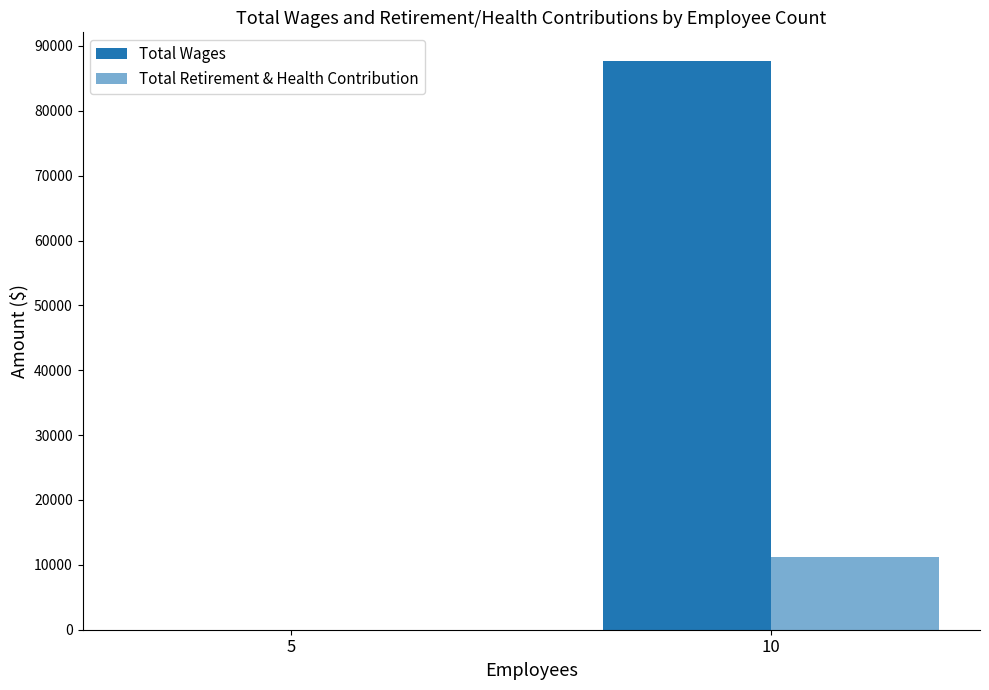

Does the chart contain stacked bars?

No